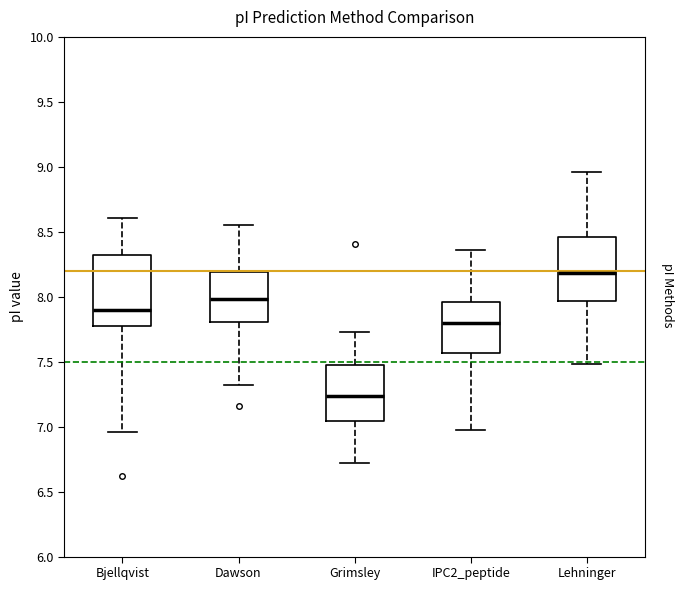

Where is the upper edge of the box for Bjellqvist on the y-axis? The values are not printed on the chart, so give them approximately, as read against the axis.

8.30